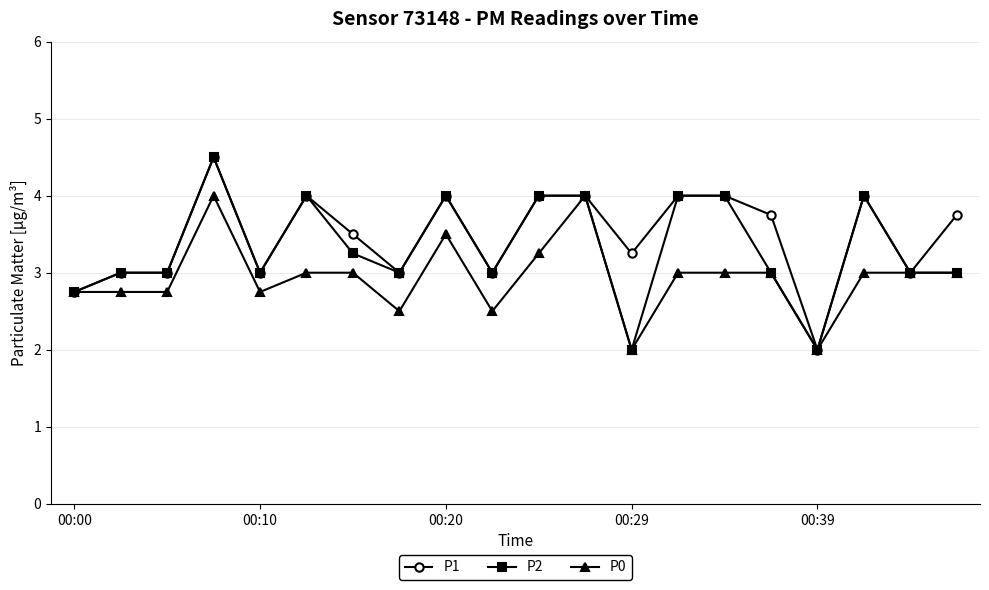

What is the value of the P0 point at the 14th from the left?

3.0